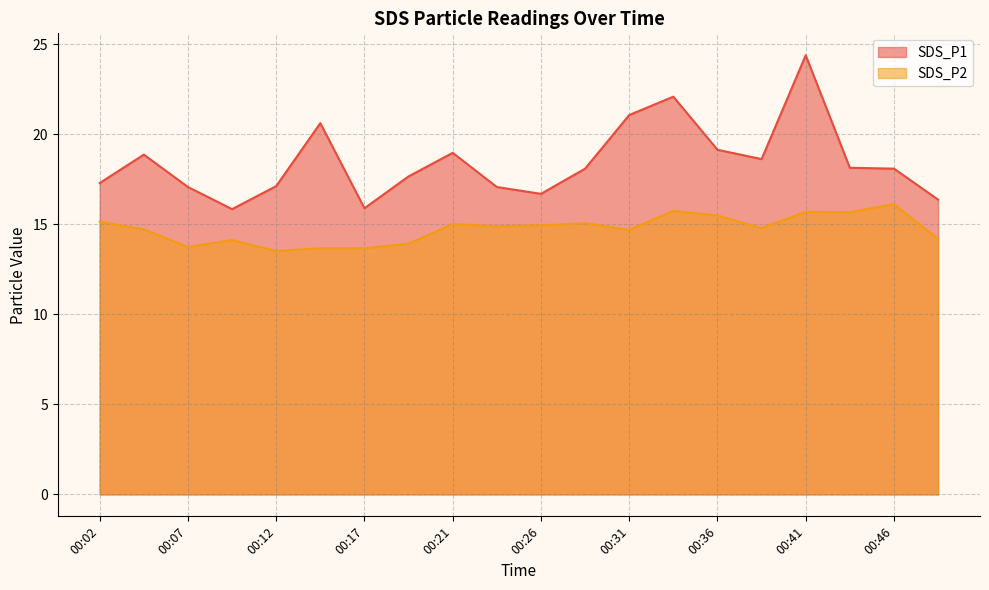

Which series has the largest range (max minus min)?

SDS_P1